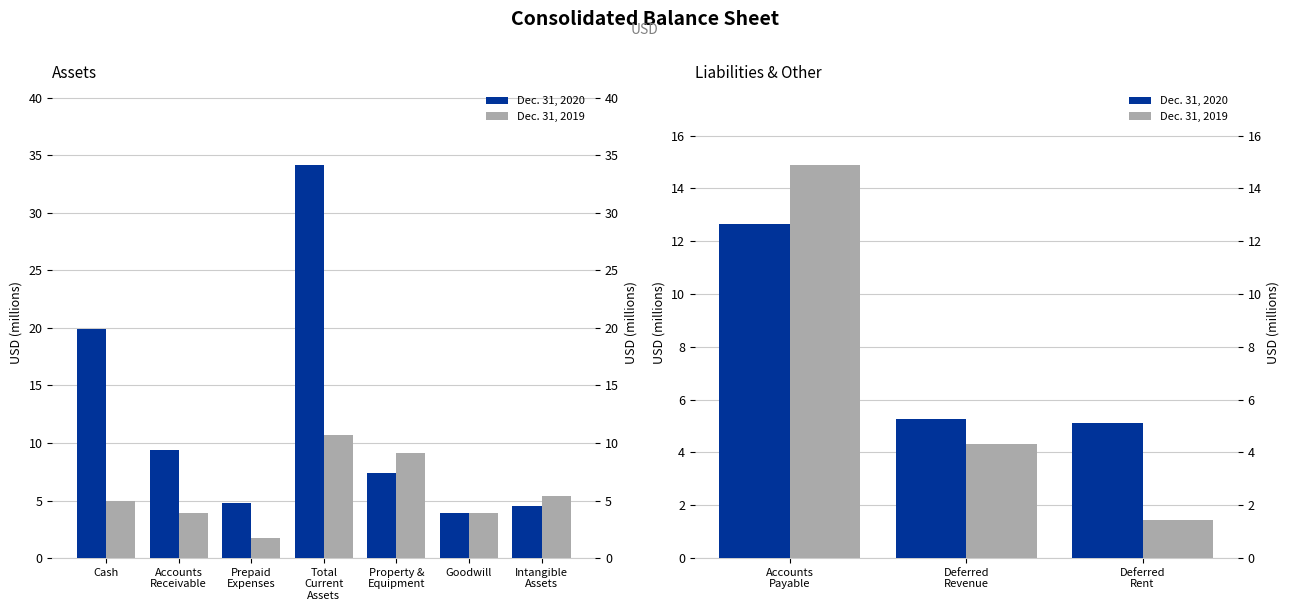

List the series in order of their overall mean, highest first.

Dec. 31, 2020, Dec. 31, 2019